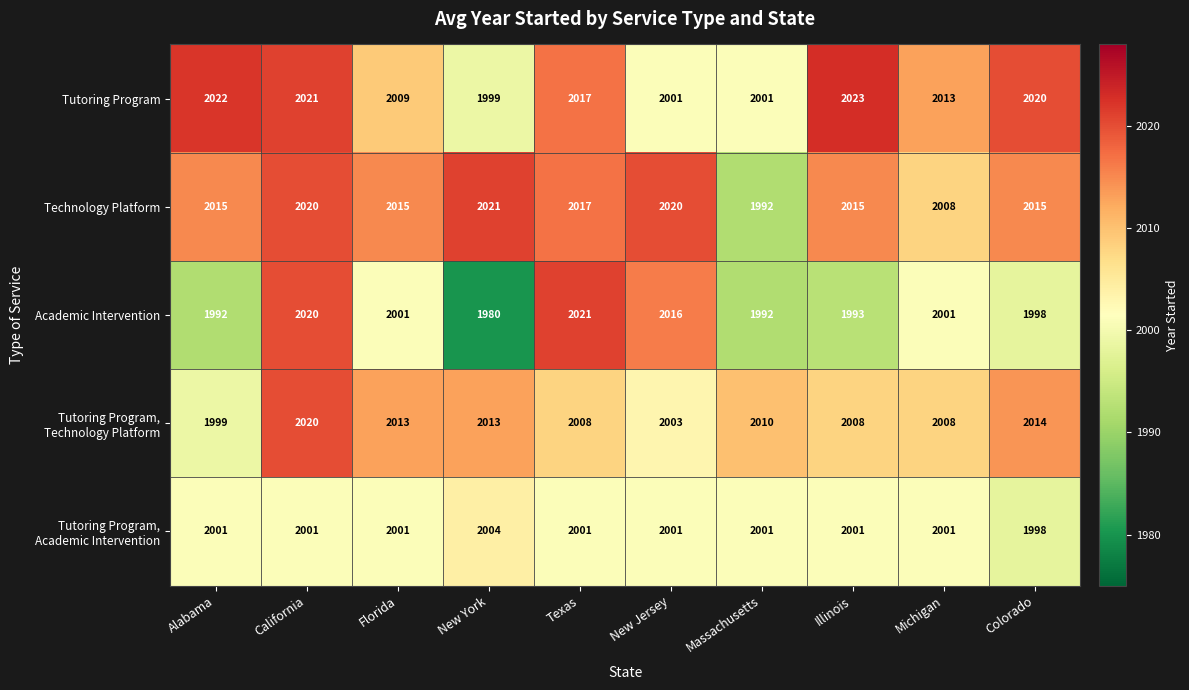

What is the spread (max minus min) of values at Massachusetts?

18